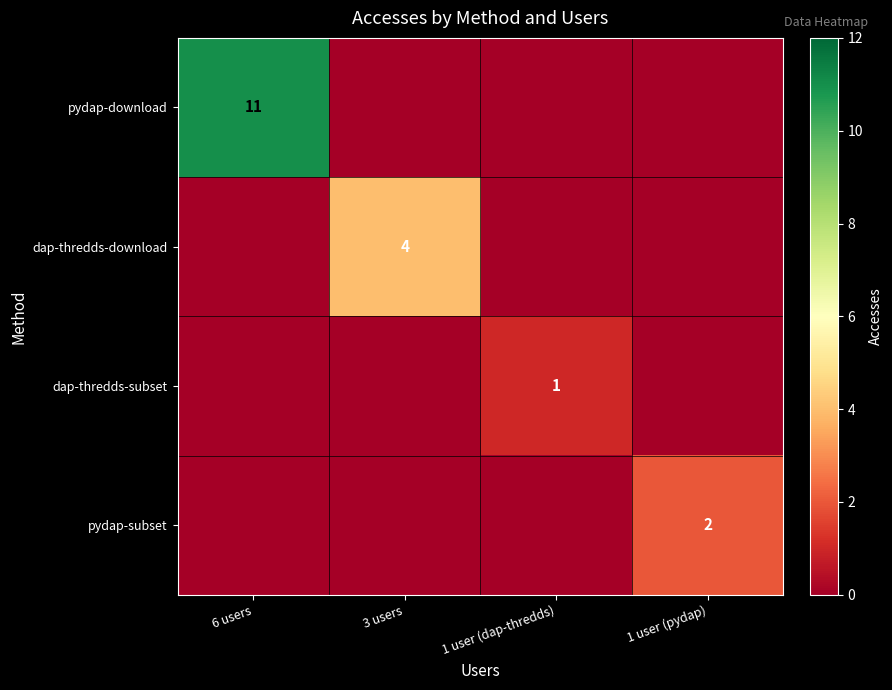

True or false: pydap-download has a value of 3 at 6 users.

False